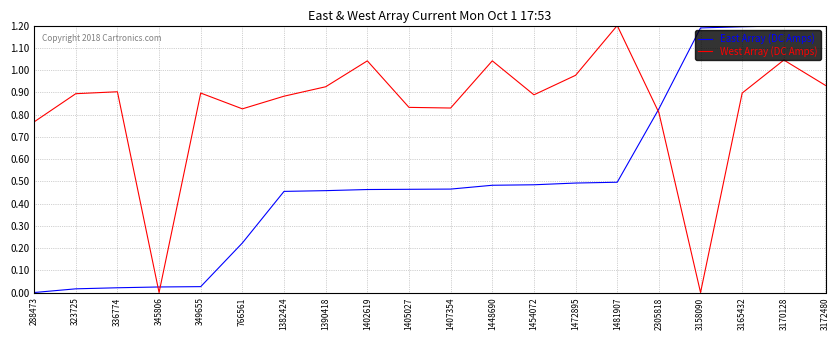

Which series changed the most between 1402619 and 3165432?

East Array (DC Amps)